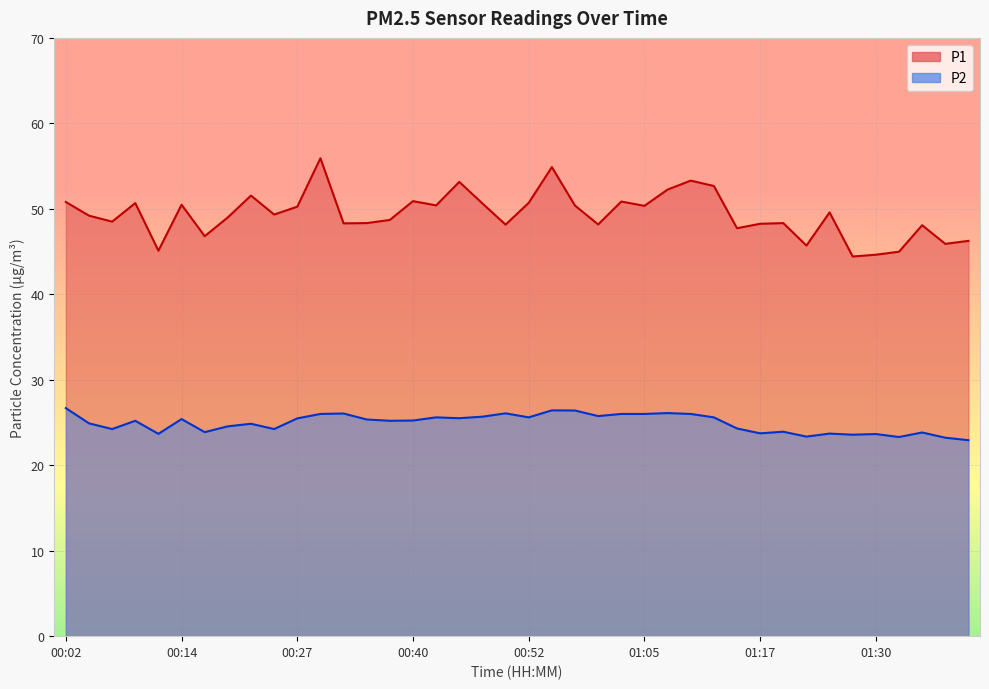

What is the minimum value for P1?

44.4